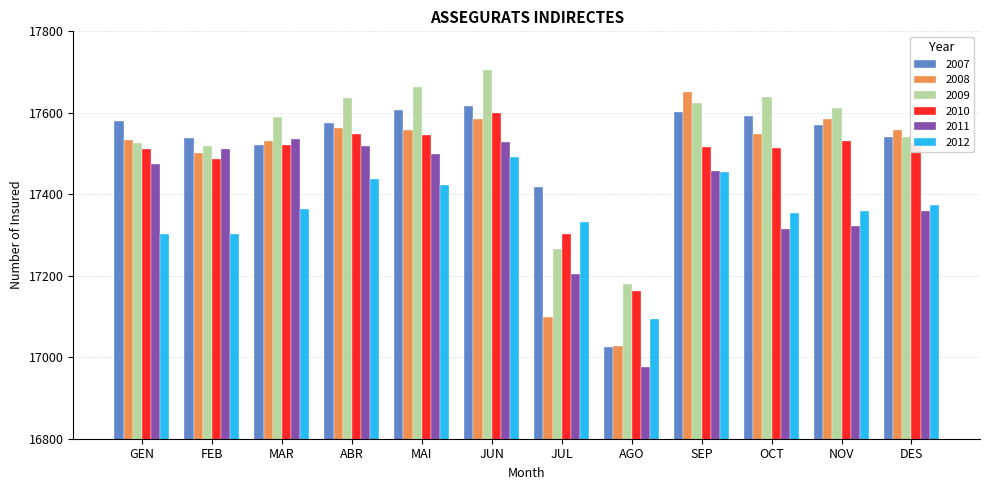

What is the average value of the 2012 series?

17357